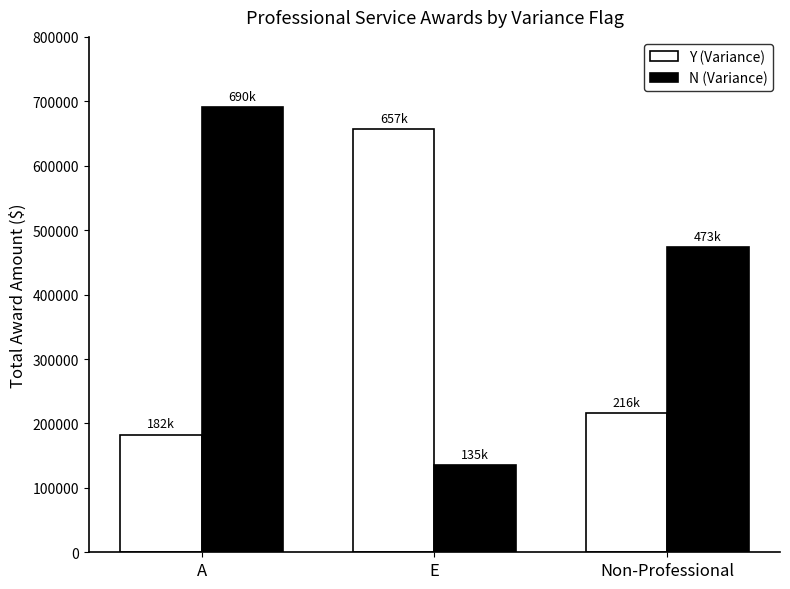

How many series are shown in this chart?

2